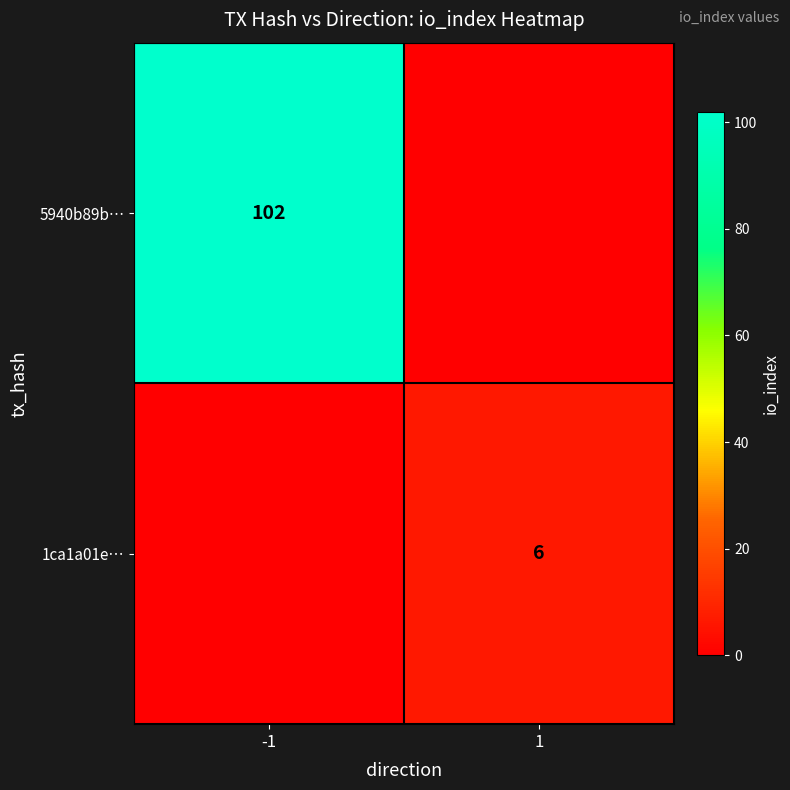

The 1ca1a01e… series shows 3 at 1. True or false?

False